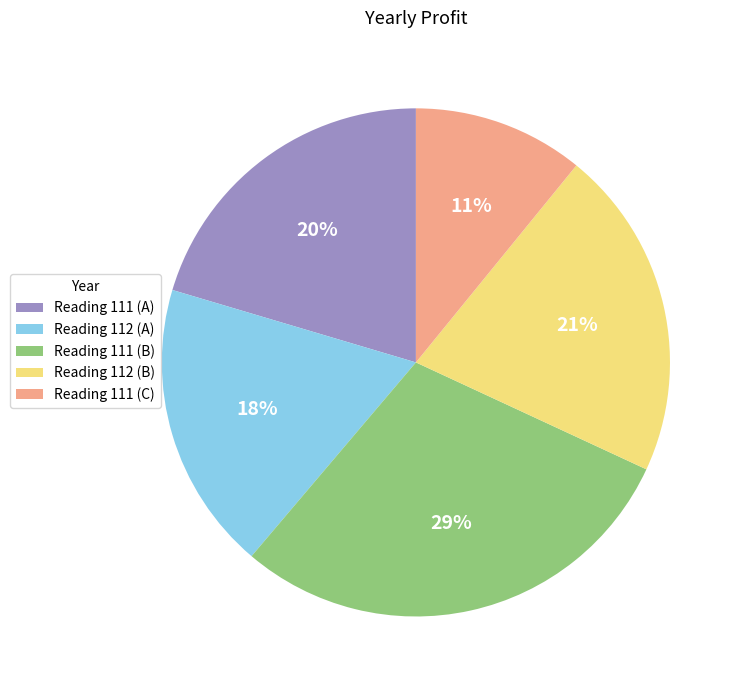

The Reading 111 (B) slice represents 21% of the pie. True or false?

False